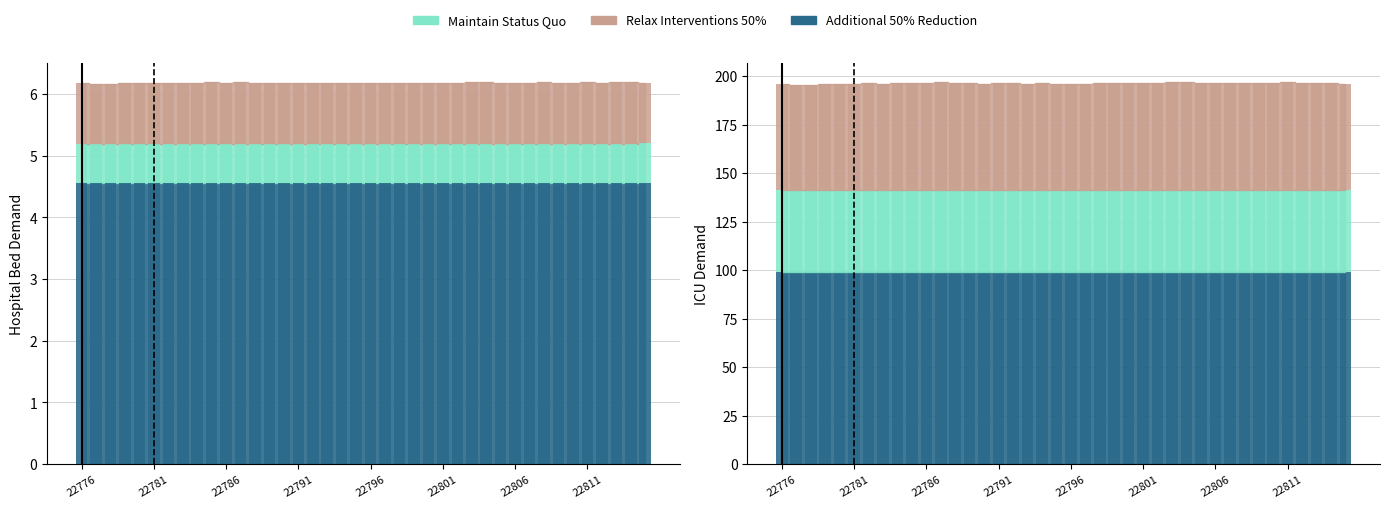

What is the difference between the maximum and minimum values in the Additional 50% Reduction series?

0.2